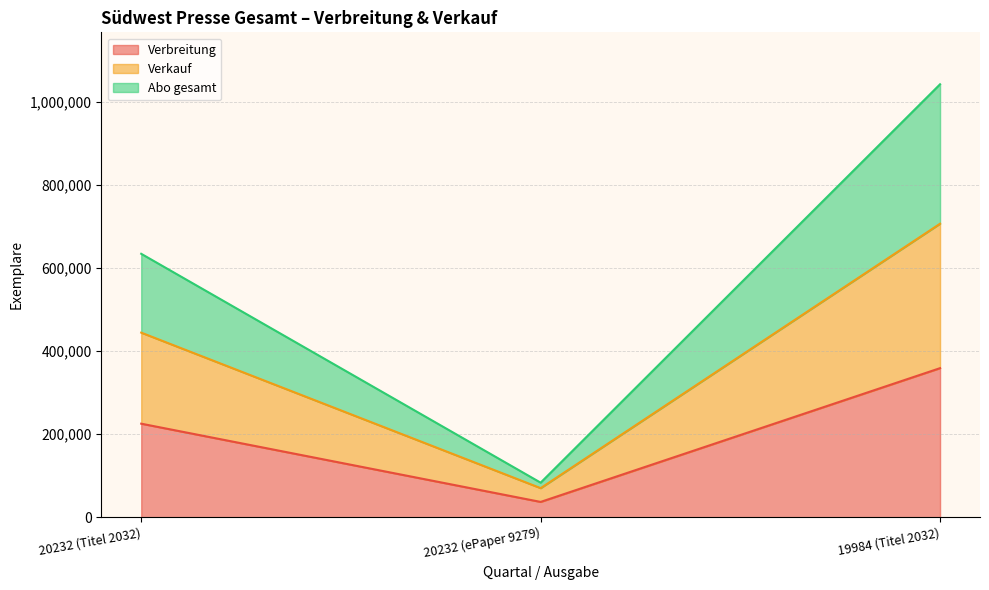

The Verbreitung series shows 136973 at 19984 (Titel 2032). True or false?

False